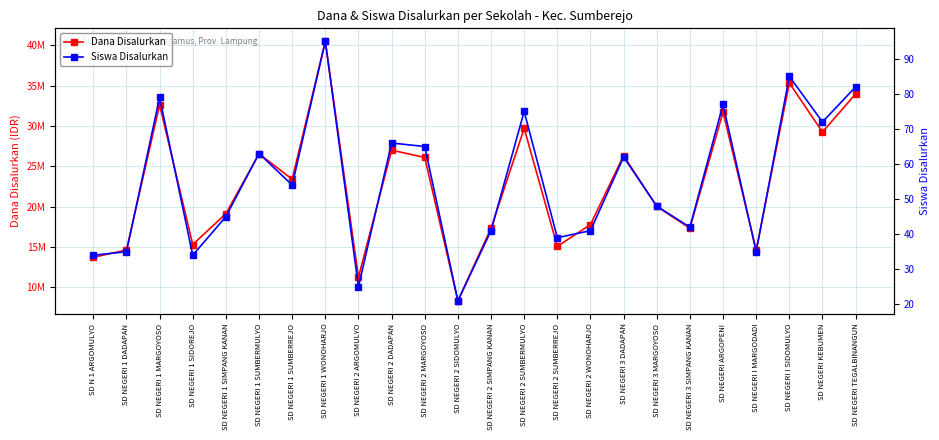

True or false: Siswa Disalurkan and Dana Disalurkan intersect in this chart.

False